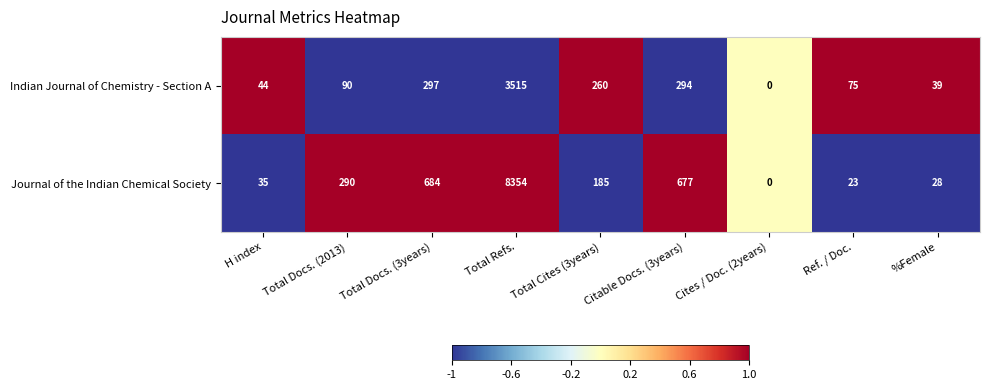

At which category does the chart reach its peak across all series?

Total Refs.